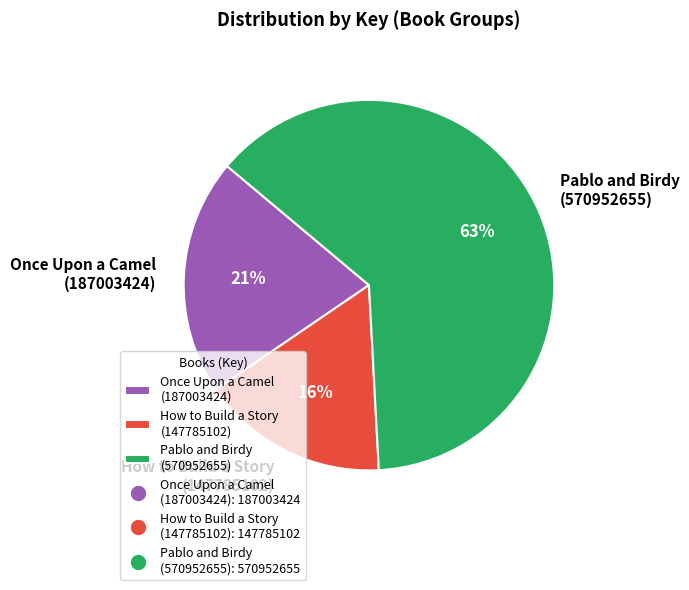

To the nearest percent, what is the average slice percentage?

33%